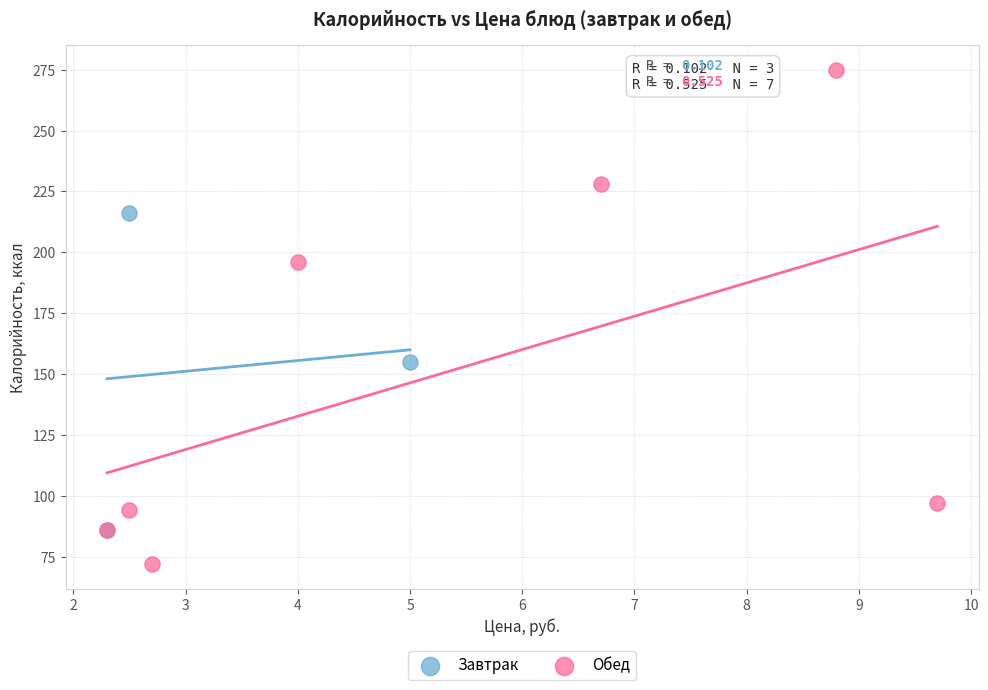

What are all the series names shown in the legend?

Завтрак, Обед